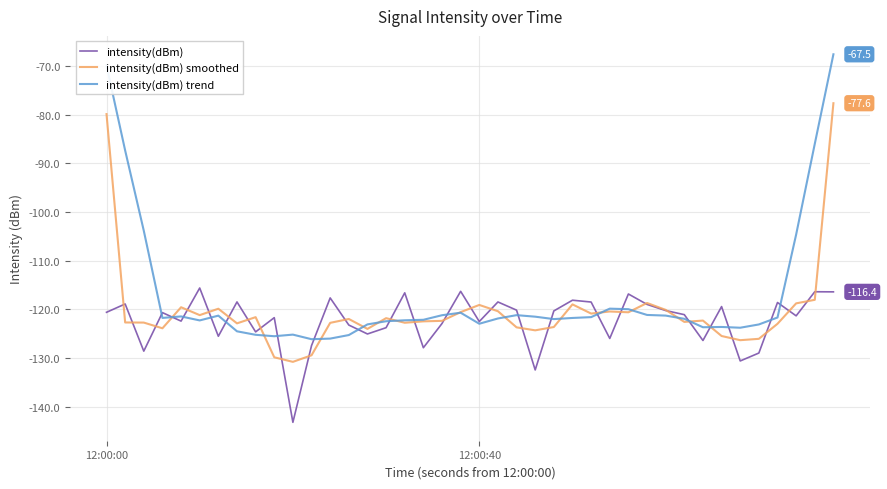

Which series has the widest spread of values?

intensity(dBm) trend